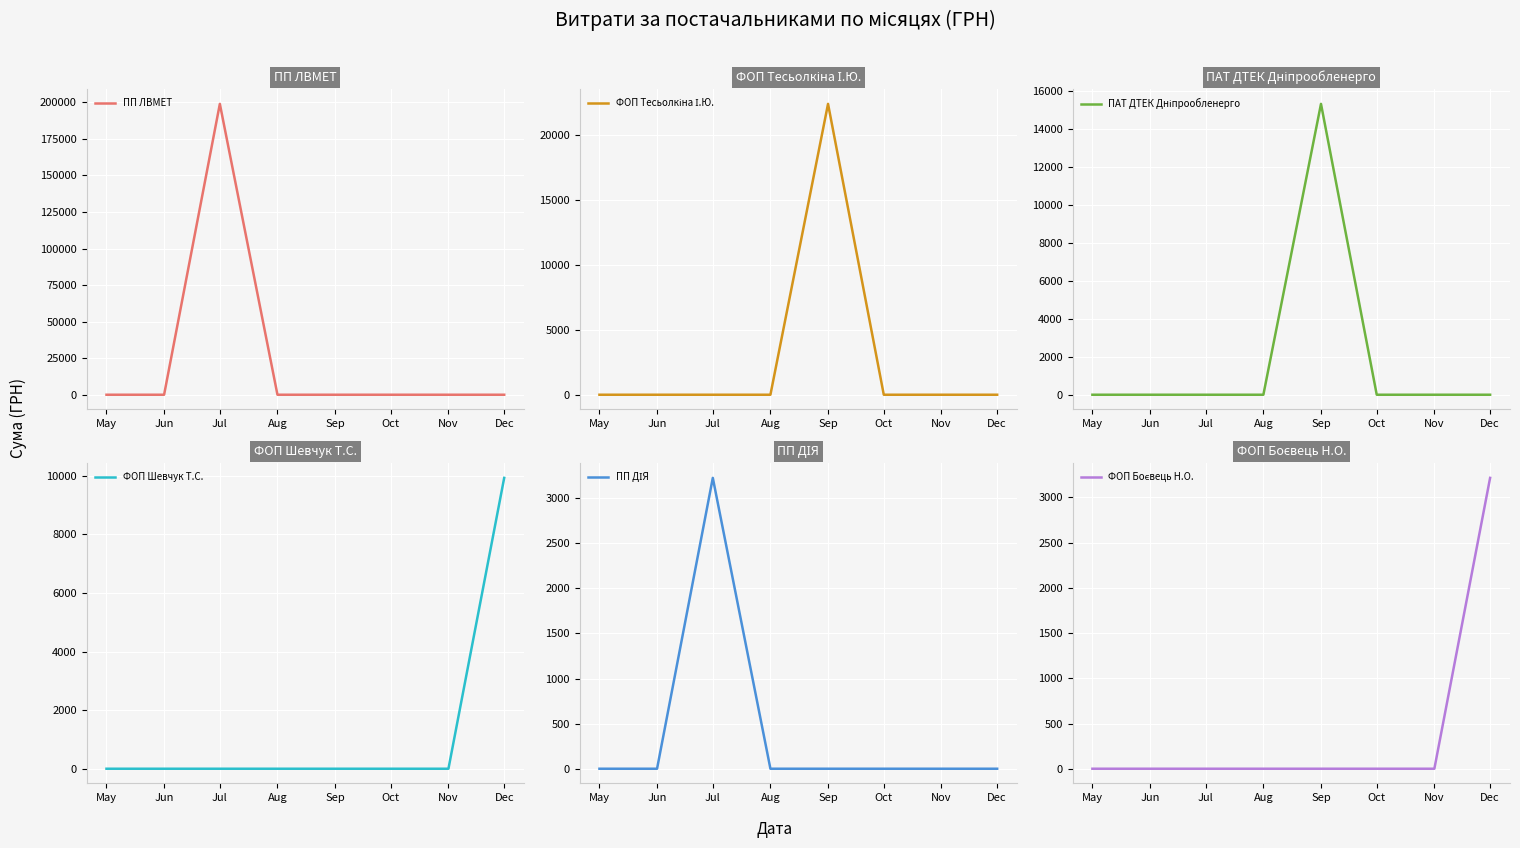

List the labels in order of ПП ДІЯ value, smallest first.

May, Jun, Aug, Sep, Oct, Nov, Dec, Jul